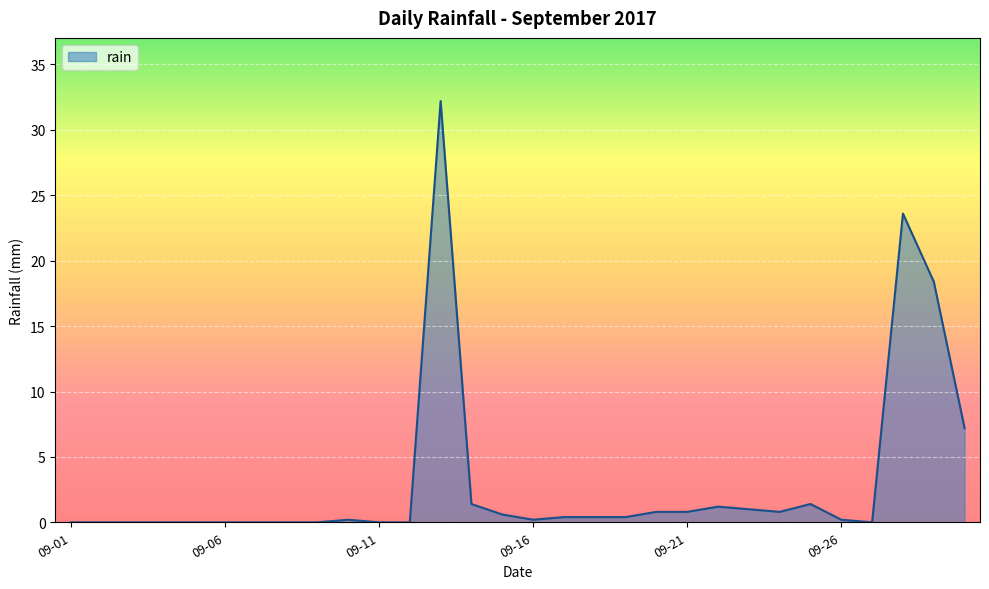

What is the difference between the maximum and minimum values?

32.2